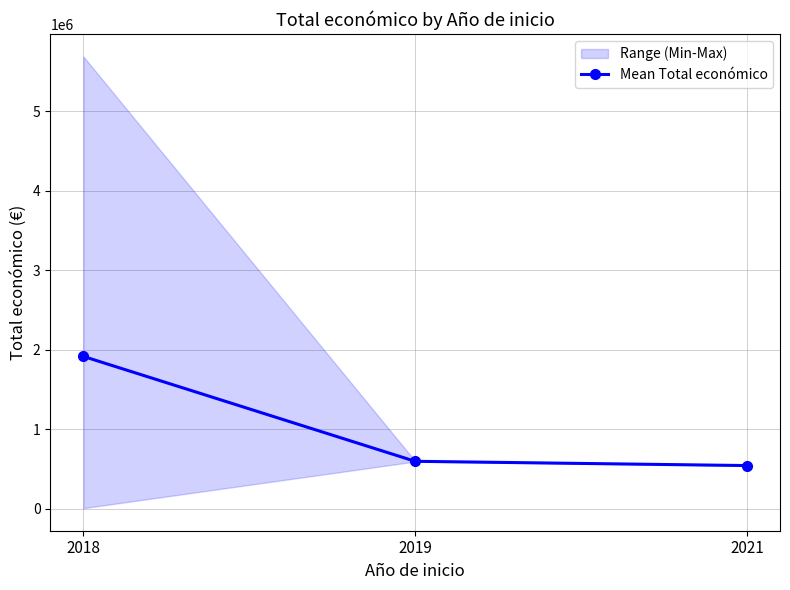

Where does the data first go above 596976?

2018